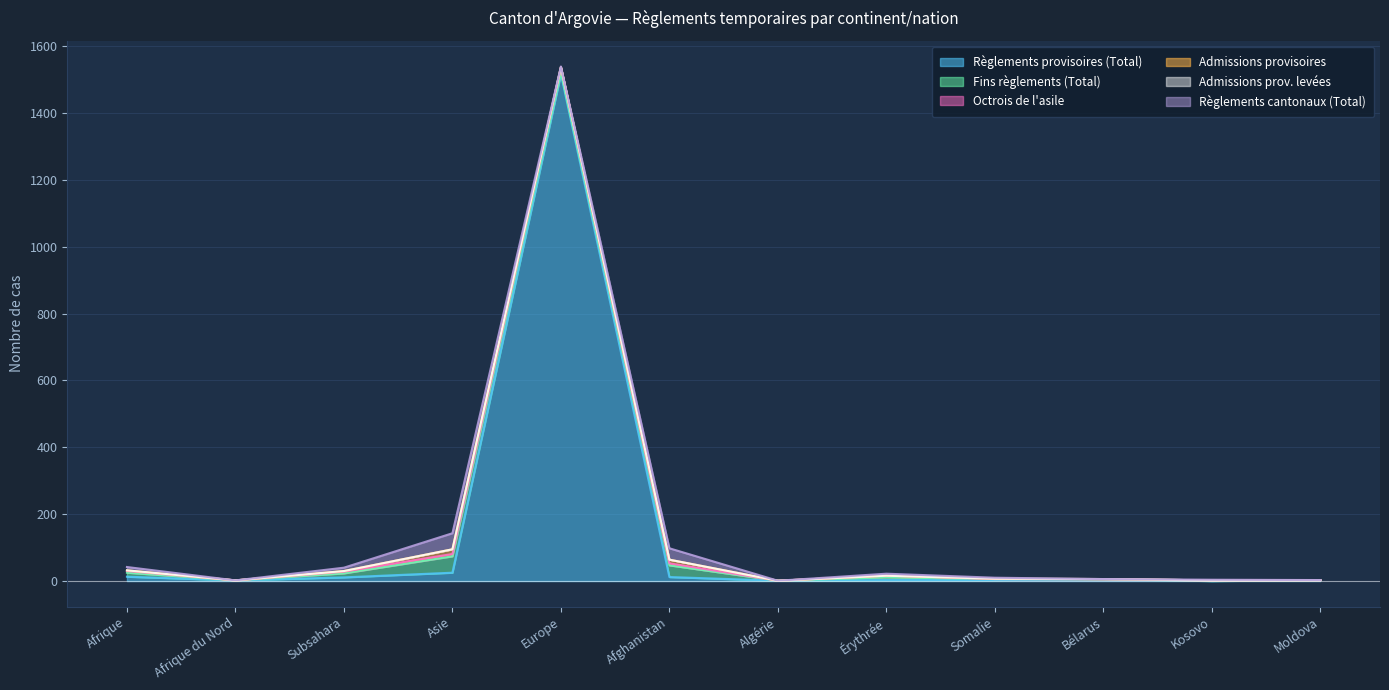

Which series has the largest total across all categories?

Règlements provisoires (Total)